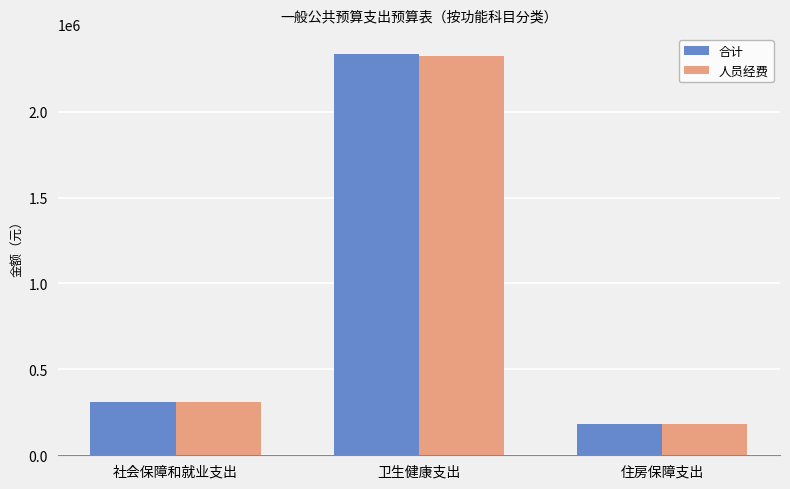

How many data points in 合计 are above 308560?

2